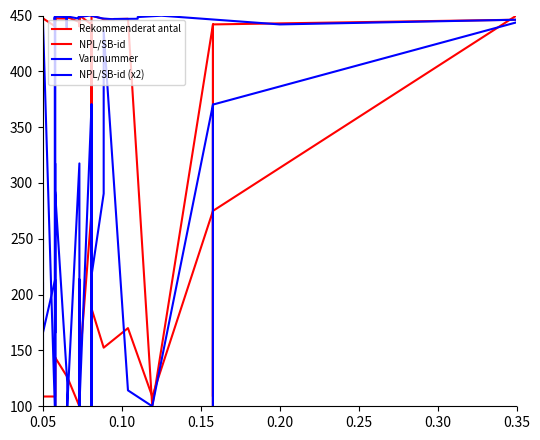

Rank the series by their maximum value, from lowest to highest.

Rekommenderat antal, NPL/SB-id, Varunummer, NPL/SB-id (x2)